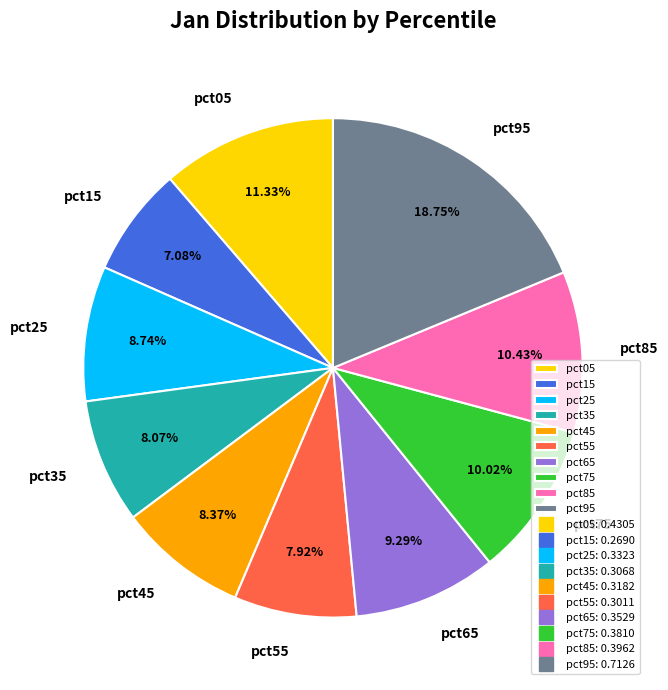

To the nearest percent, what is the difference between the largest and smallest slice percentages?

12%